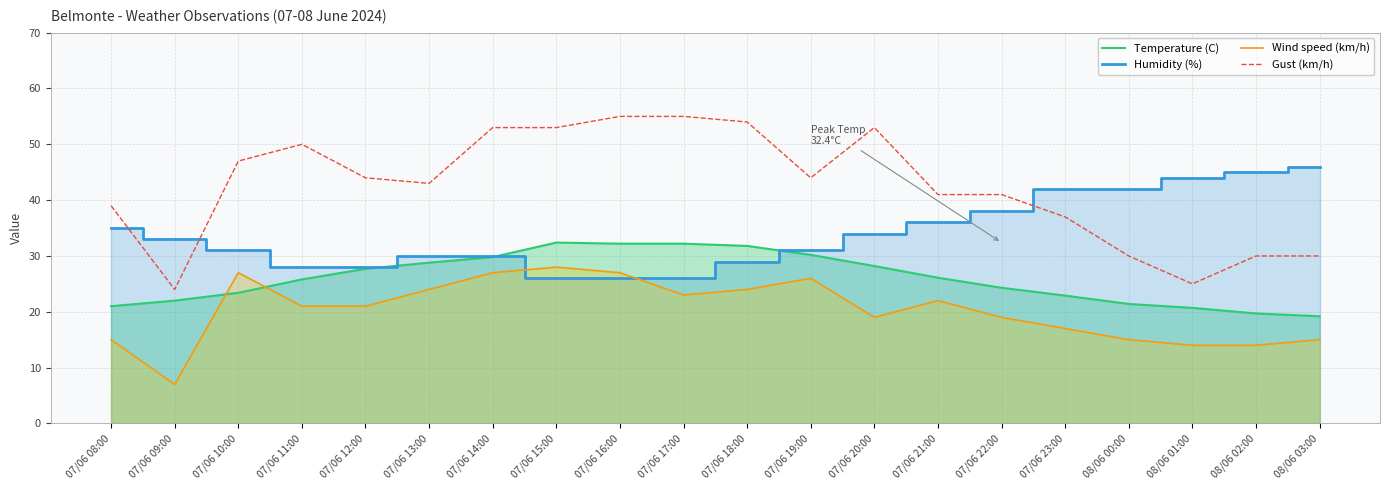

How many lines are shown in the chart?

4